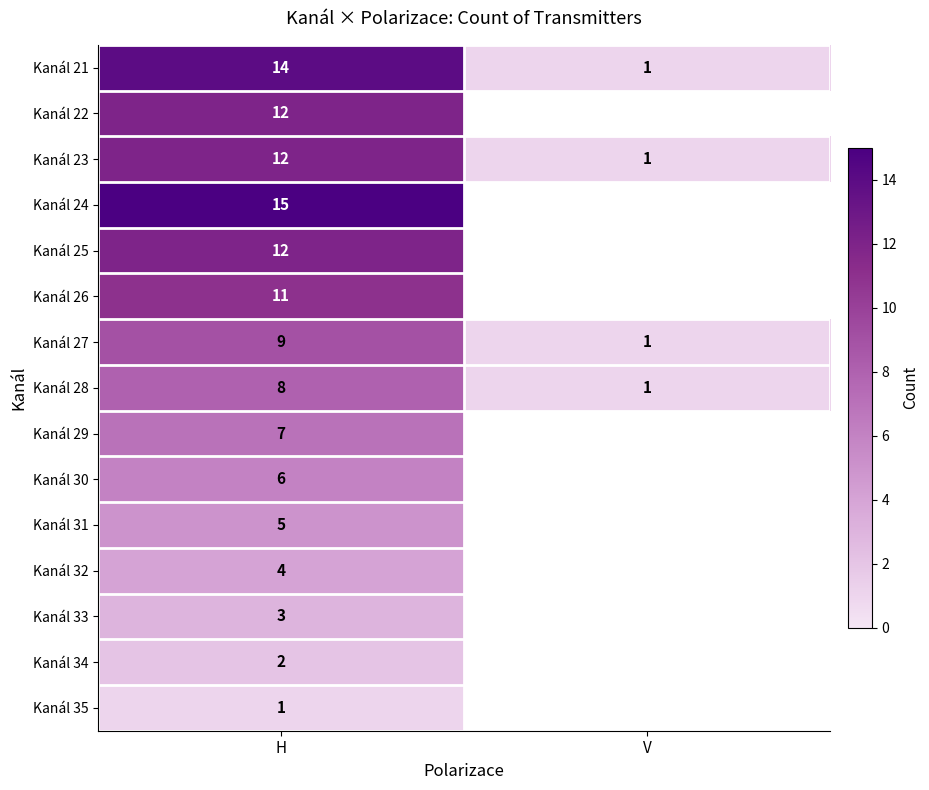

How many distinct data groups are displayed?

15